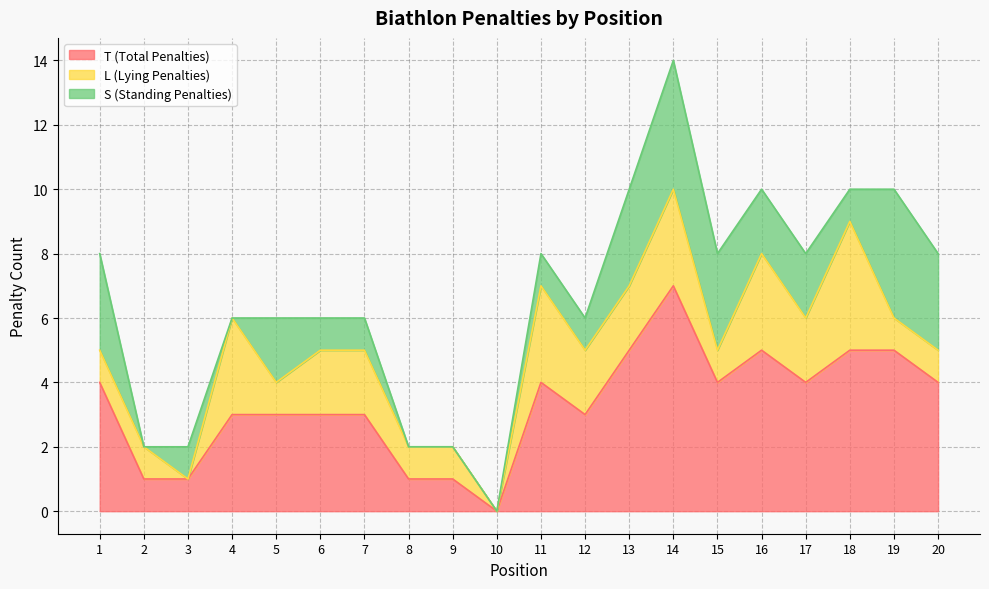

True or false: L (Lying Penalties) and T (Total Penalties) cross at least once.

False